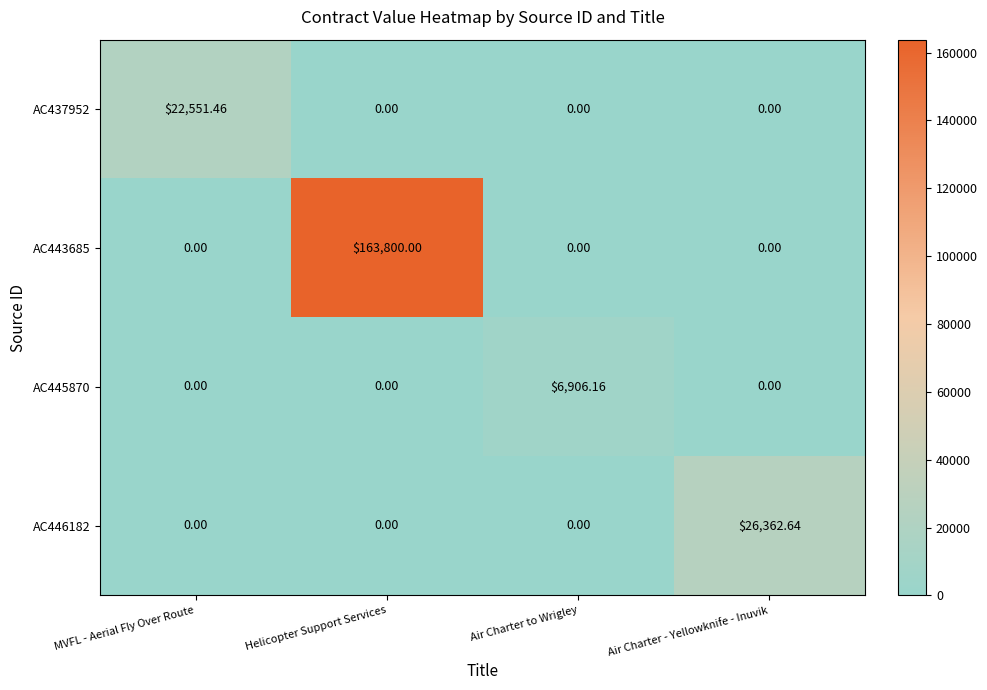

At which category is the sum across all series the highest?

Helicopter Support Services